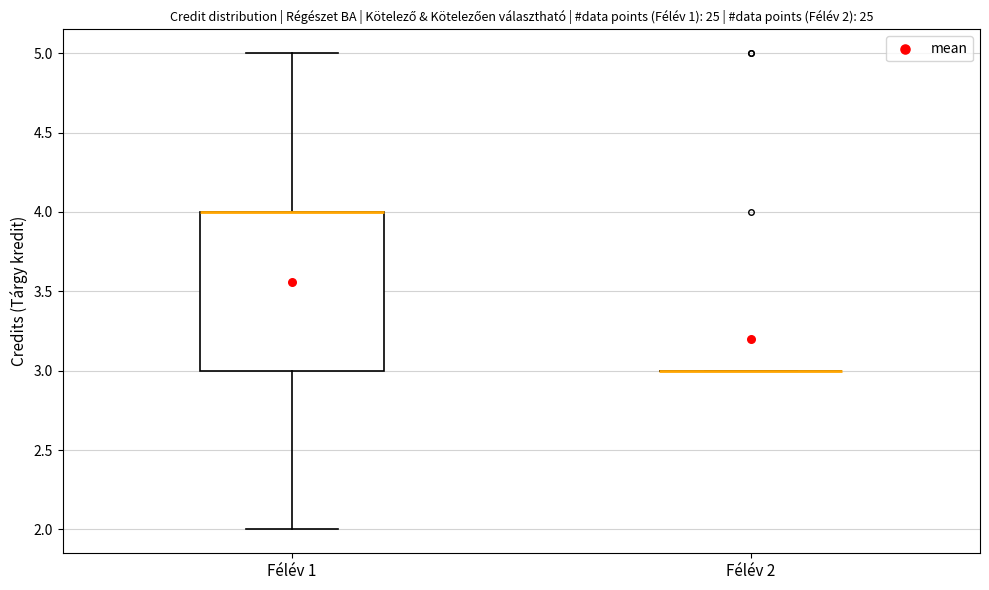

Which box is the tallest, from its lower edge to its upper edge?

Félév 1